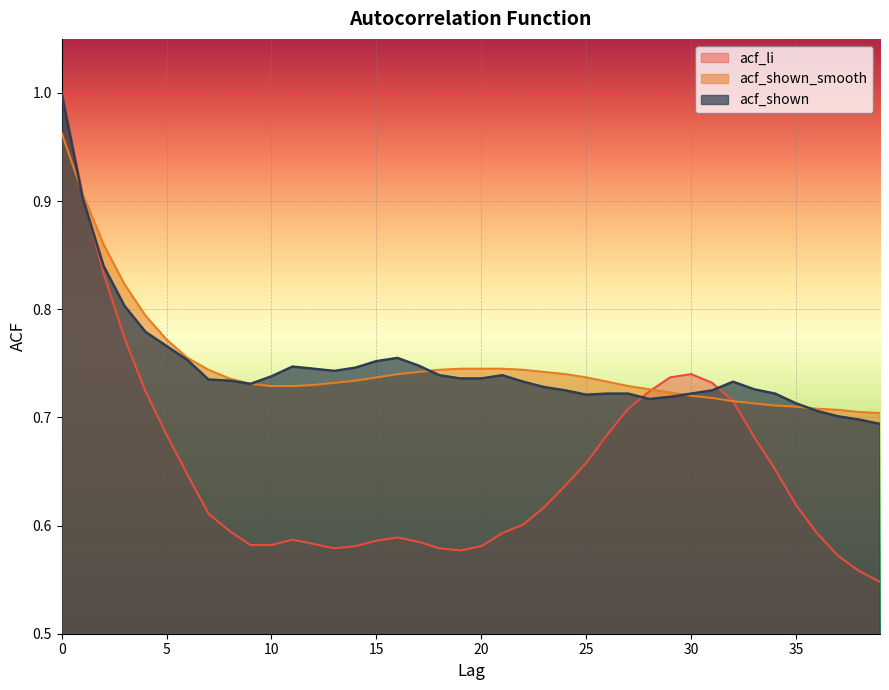

How many intersections are there between acf_shown and acf_li?

3